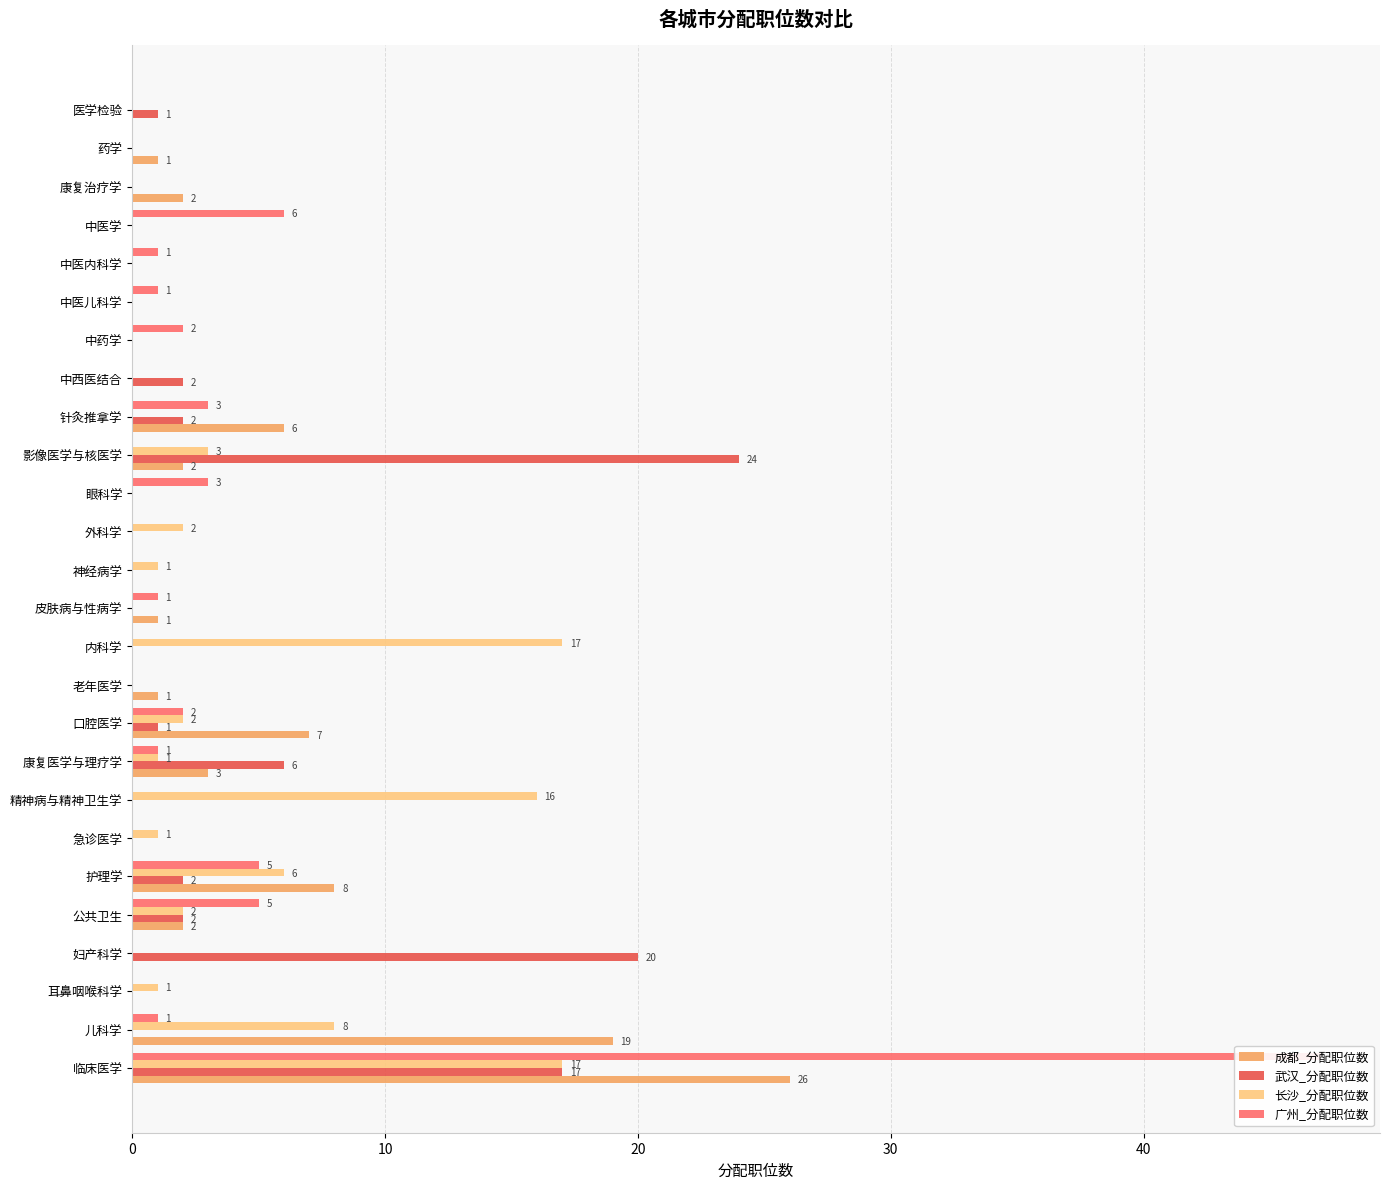

What is the value of the 武汉_分配职位数 bar at the 17th from the left?

24